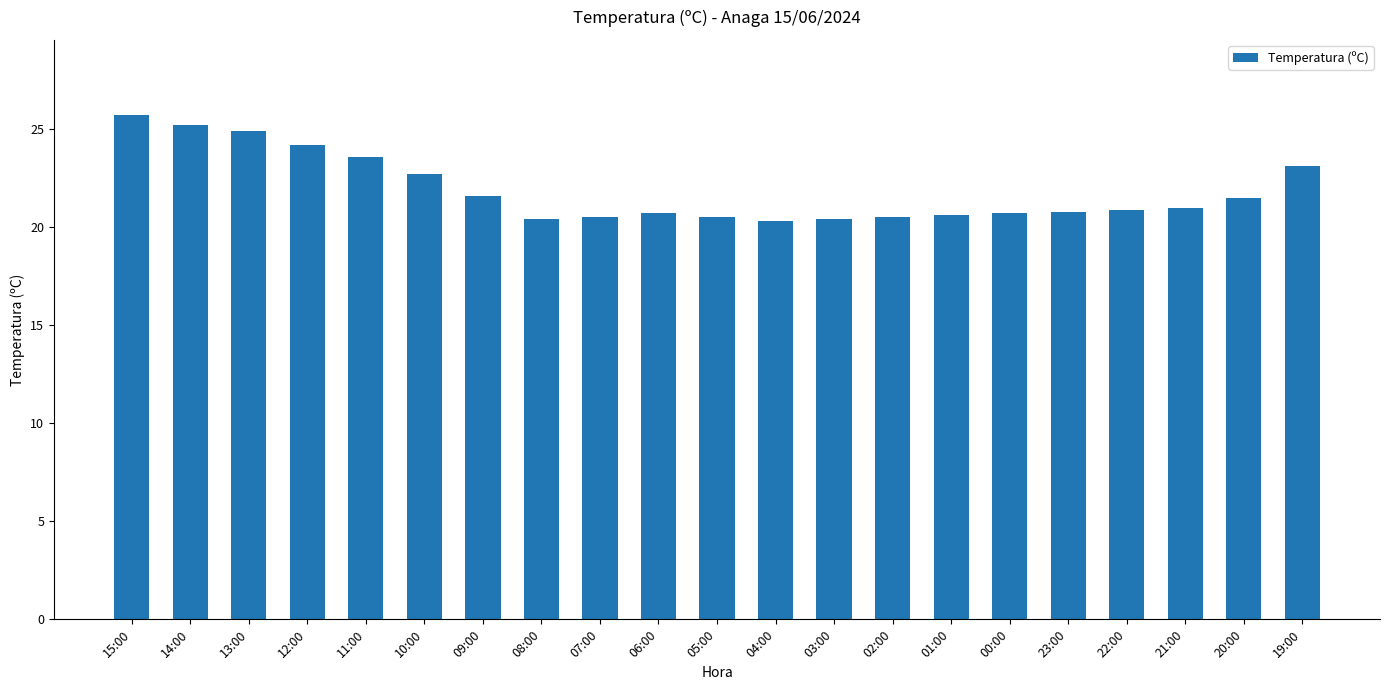

What is the value of the 20th bar from the left?

21.5